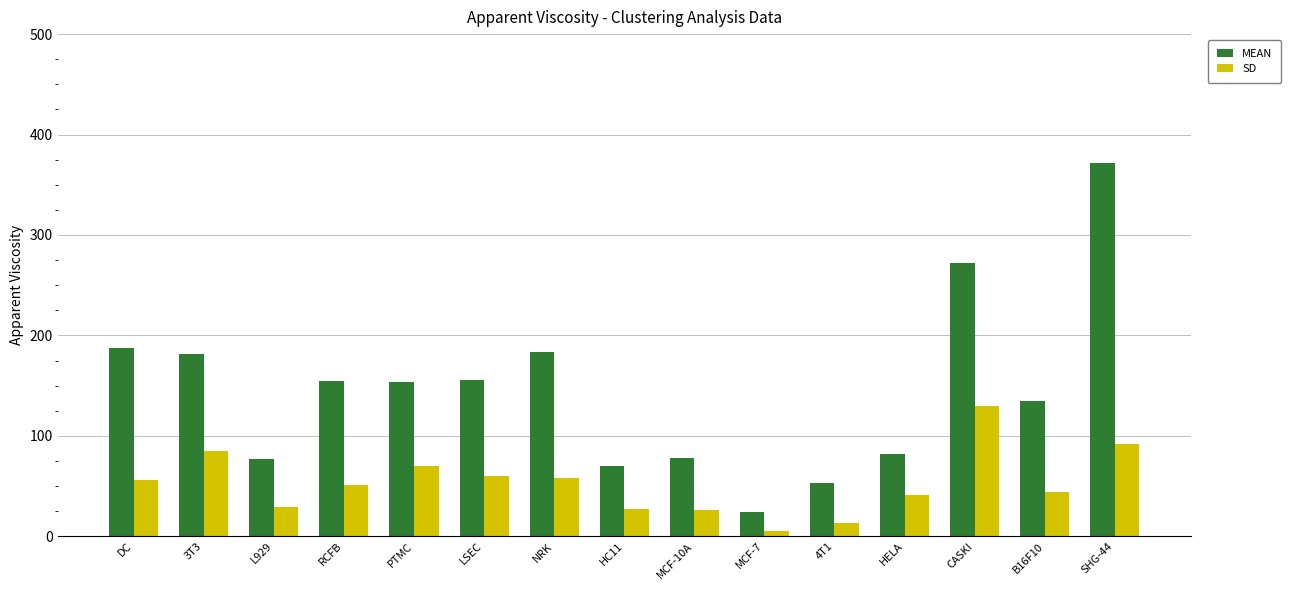

At DC, list the series in order from smallest to largest.

SD, MEAN